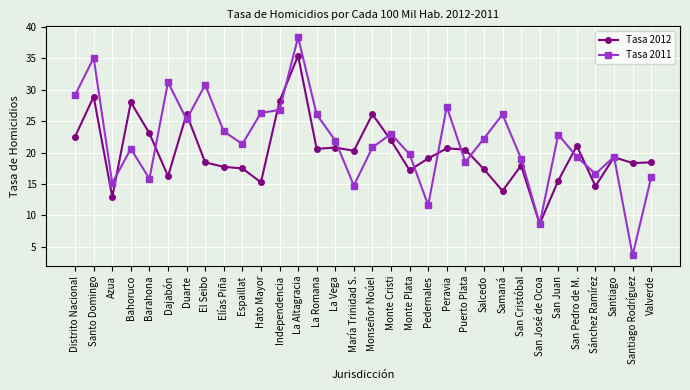

List the series in order of their peak value, lowest first.

Tasa 2012, Tasa 2011